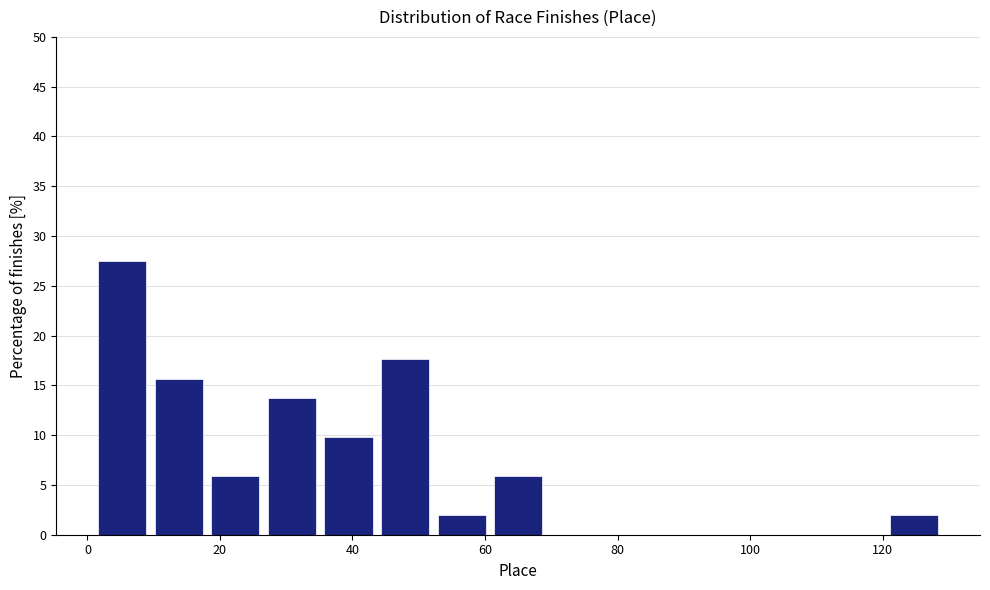

Over which range of the x-axis is the bar tallest?

2 to 10